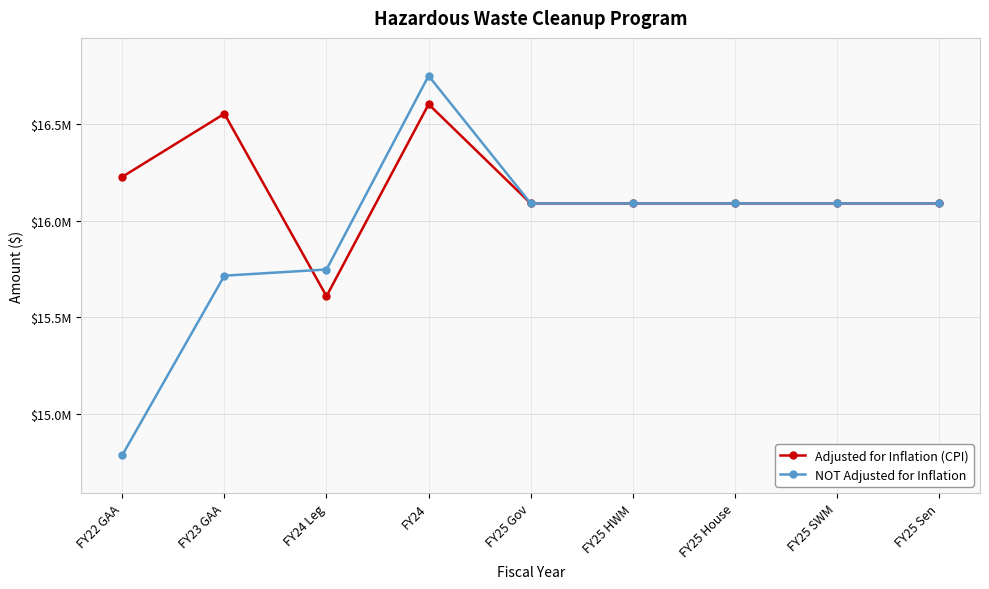

At which category does NOT Adjusted for Inflation reach its first local peak?

FY24